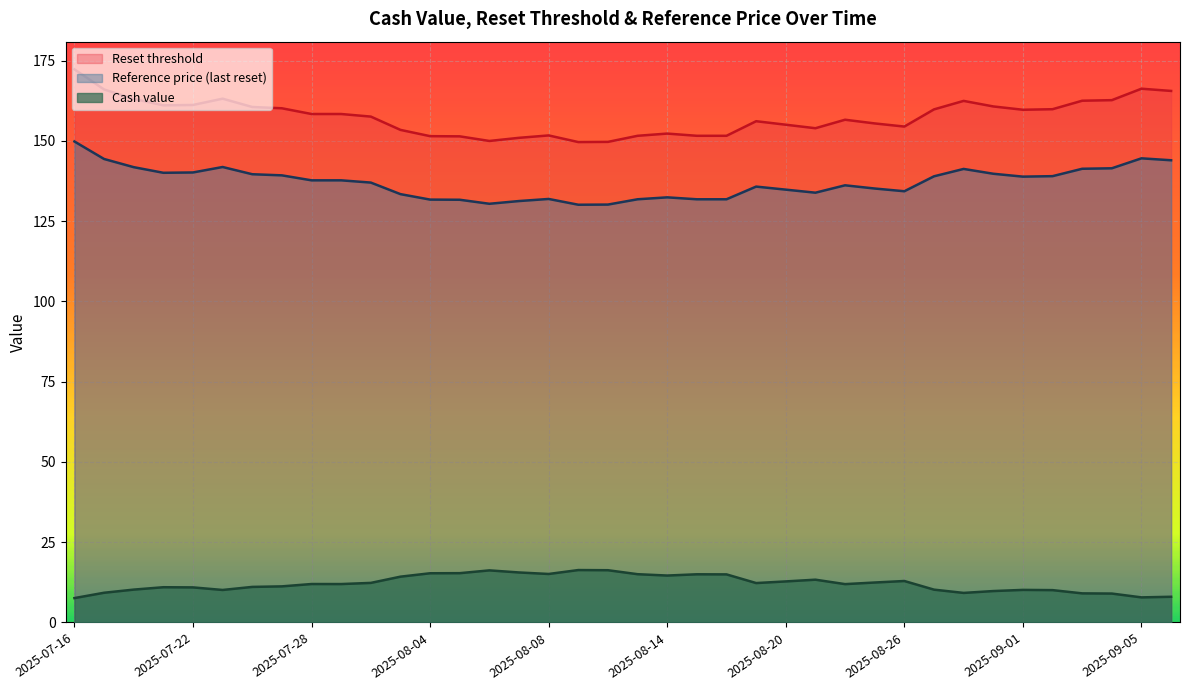

How many data points does each series have?

38